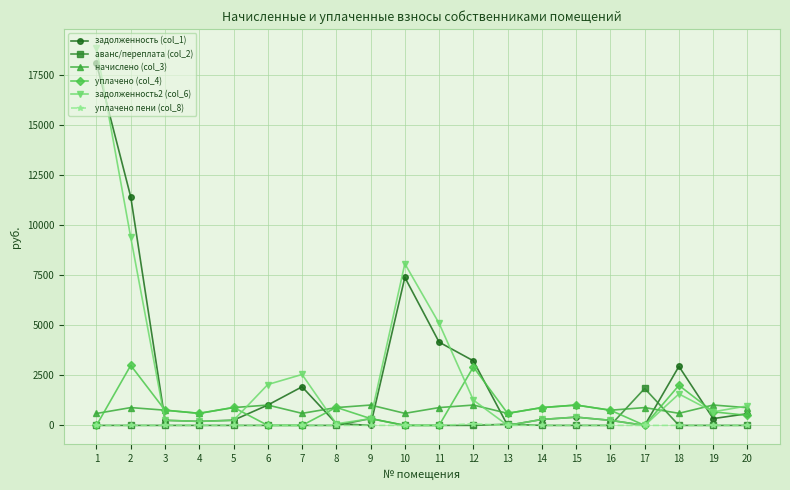

What is the highest value of the уплачено пени (col_8) series?

80.6